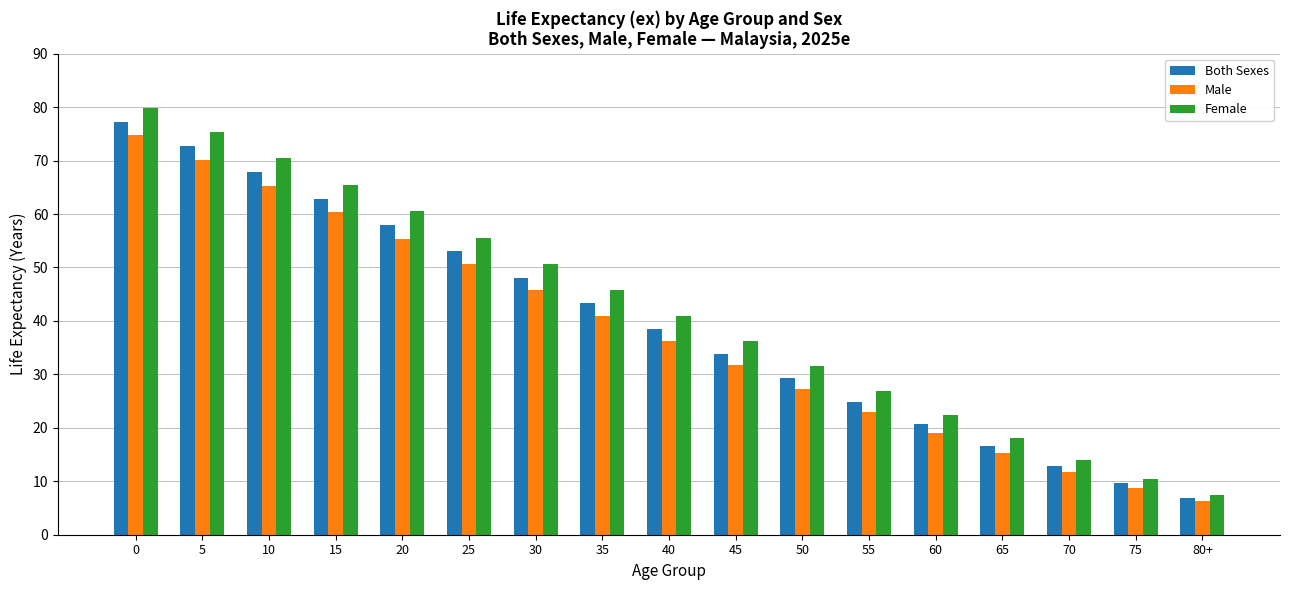

The Male series shows 10.6 at 80+. True or false?

False